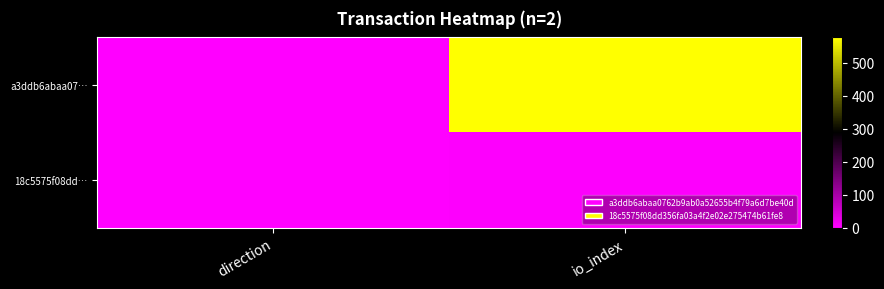

What is the minimum value shown in the chart?

-1